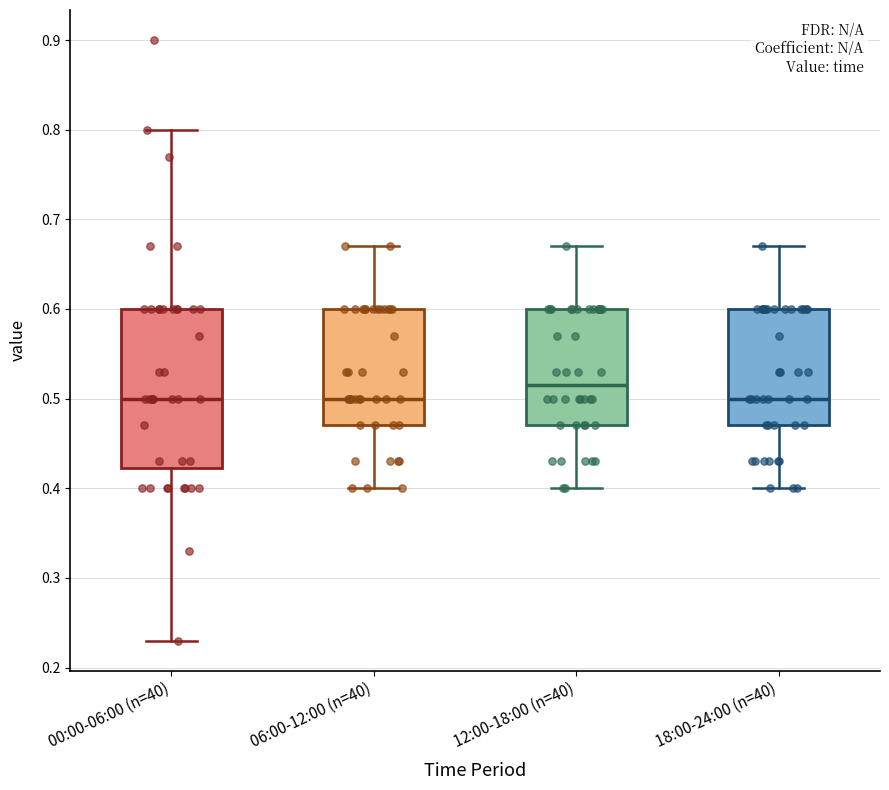

Reading left to right, transcribe this box plot: for each box, give where its median line is, the range the box spans, and where its two whiskers end, as read against the y-axis. The values are not printed on the chart, so give them approximately, as read against the axis.

00:00-06:00 (n=40): median 0.50, box 0.42 to 0.60, whiskers 0.23 to 0.80
06:00-12:00 (n=40): median 0.50, box 0.47 to 0.60, whiskers 0.40 to 0.67
12:00-18:00 (n=40): median 0.52, box 0.47 to 0.60, whiskers 0.40 to 0.67
18:00-24:00 (n=40): median 0.50, box 0.47 to 0.60, whiskers 0.40 to 0.67